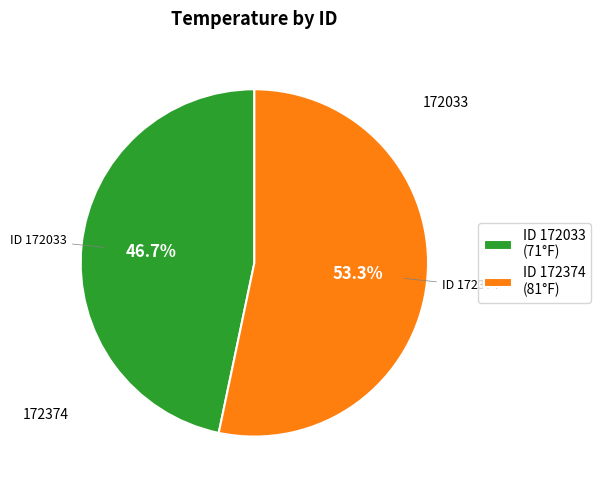

Which slice is the largest?

ID 172374 (81°F)